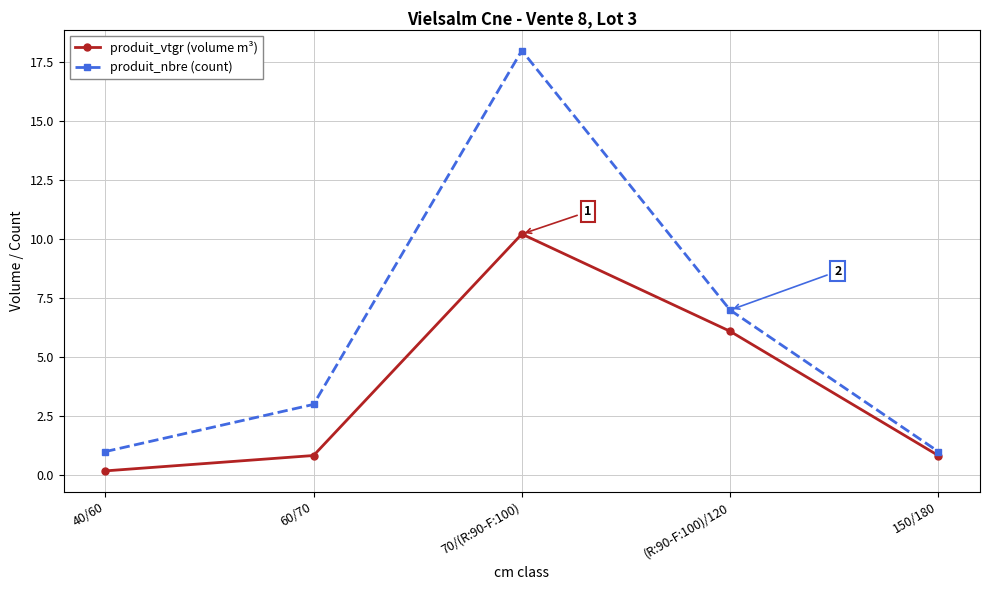

Which series has the widest spread of values?

produit_nbre (count)